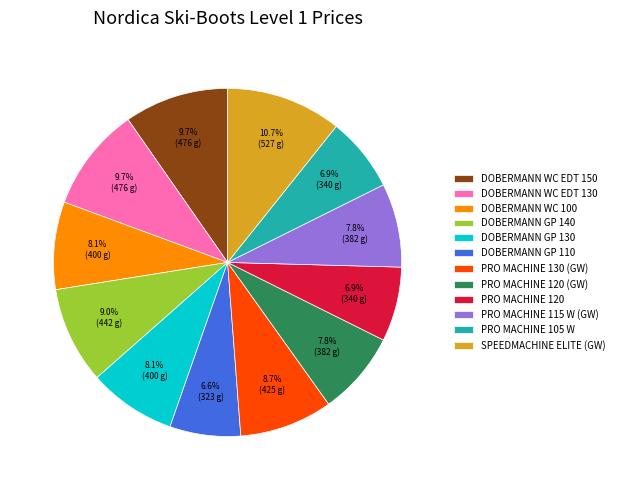

Between DOBERMANN GP 140 and DOBERMANN GP 130, which is larger?

DOBERMANN GP 140